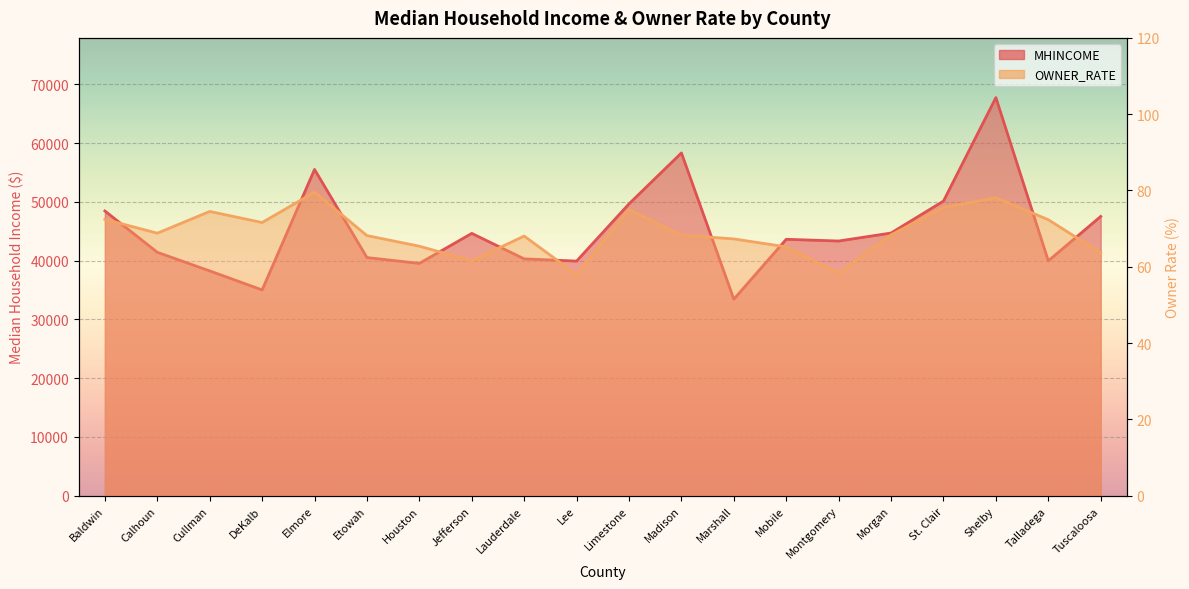

What is the total value across all series at Limestone?

49747.0